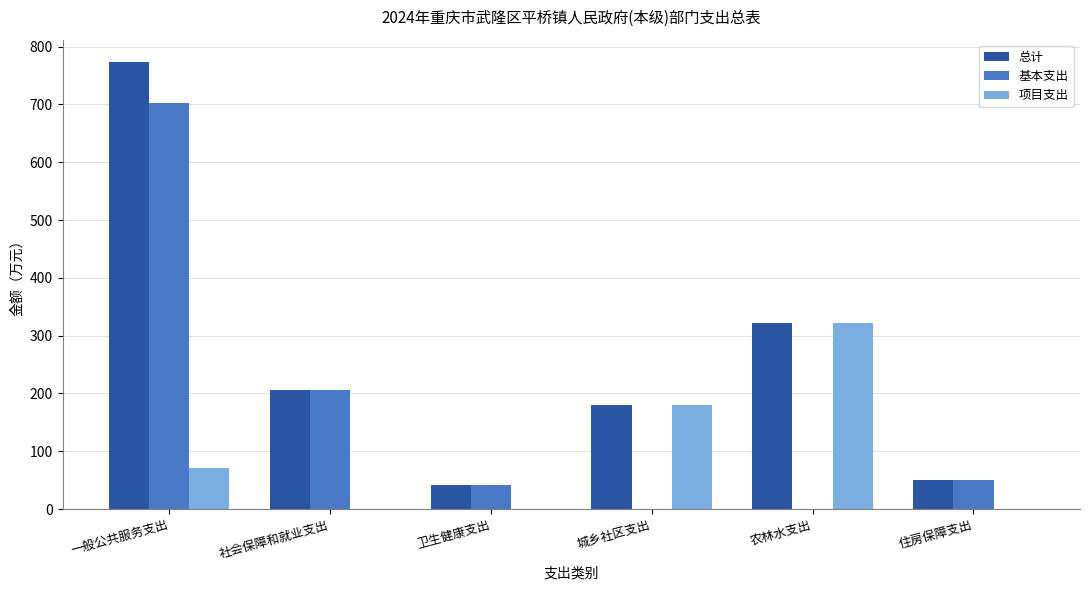

Where is 总计 nearest to the value 407?

农林水支出